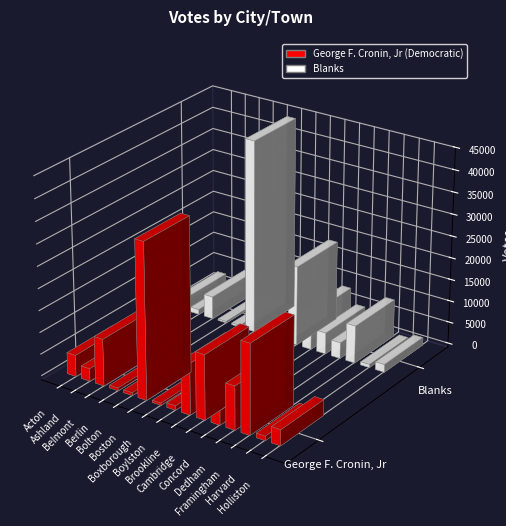

What position from the right is Acton?

15